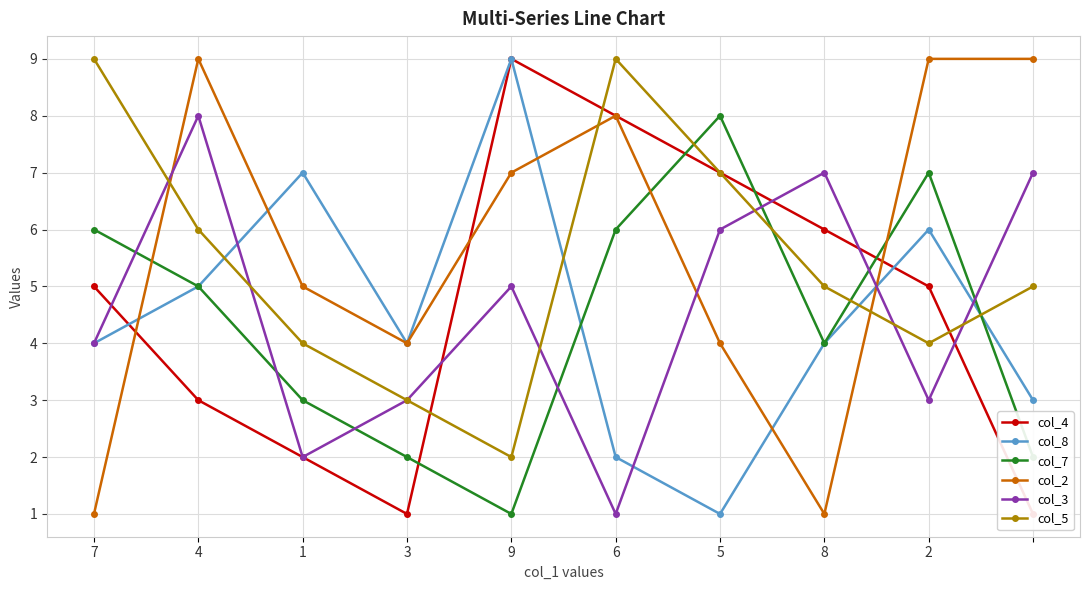

What is the greatest value displayed?

9